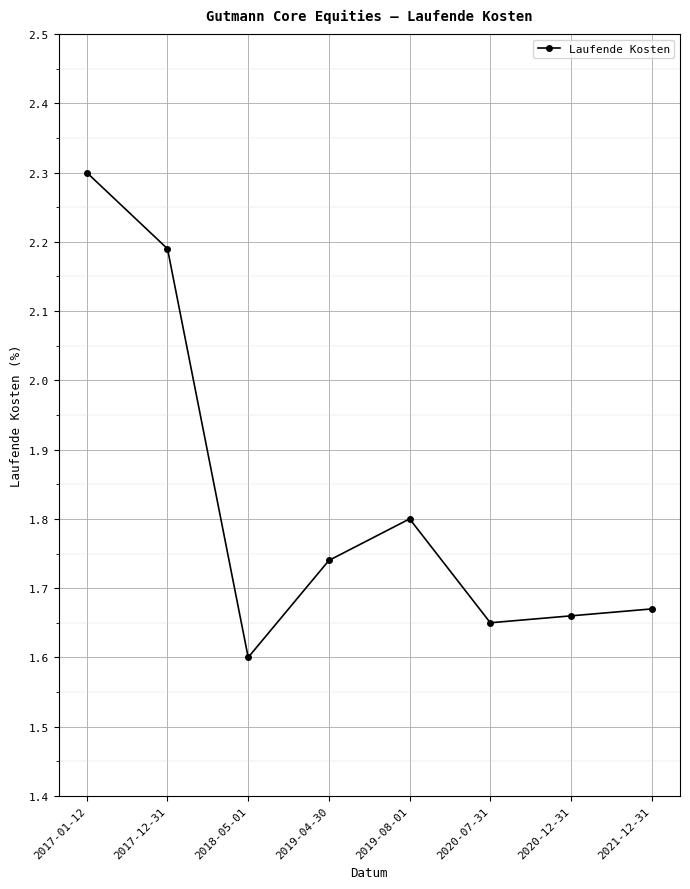

Count the values in the range 1 to 2.

6